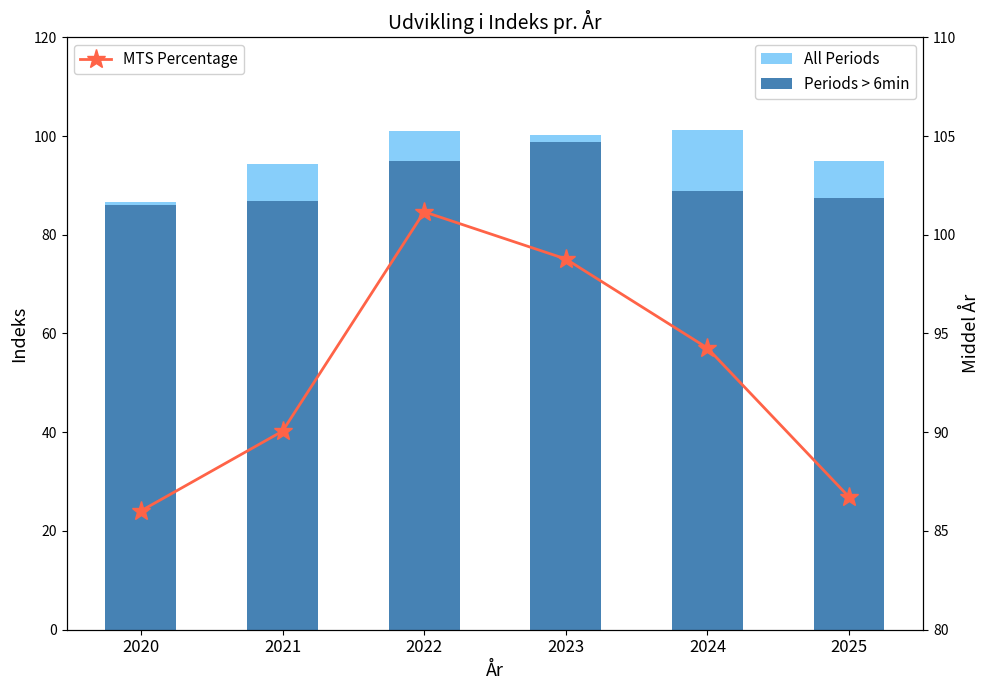

Which has a higher value, 2022 or 2023?

2023